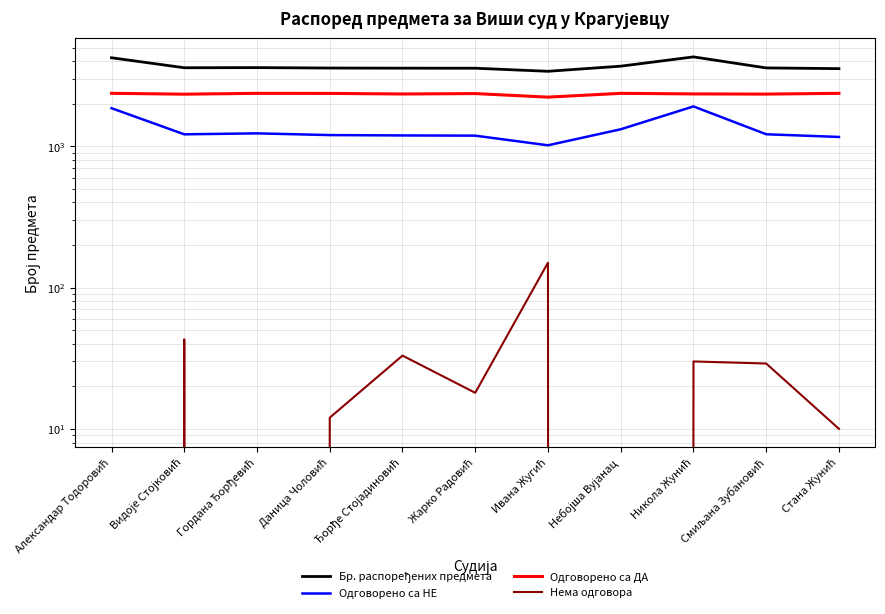

How many categories are shown in the chart?

11